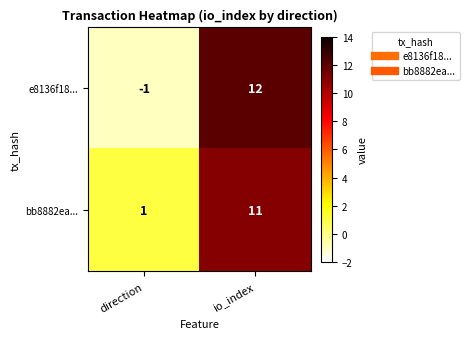

Between direction and io_index, which series saw the biggest shift?

e8136f18...